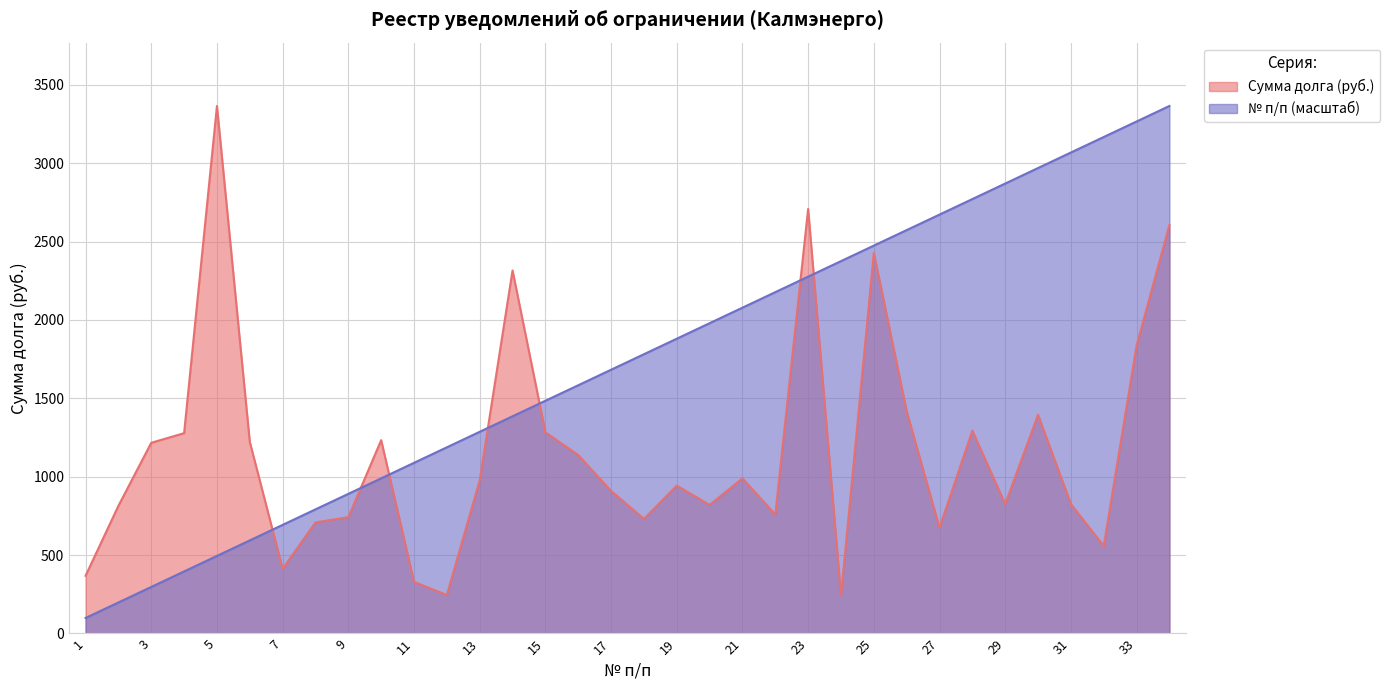

Where is the first local maximum for Сумма долга (руб.)?

5